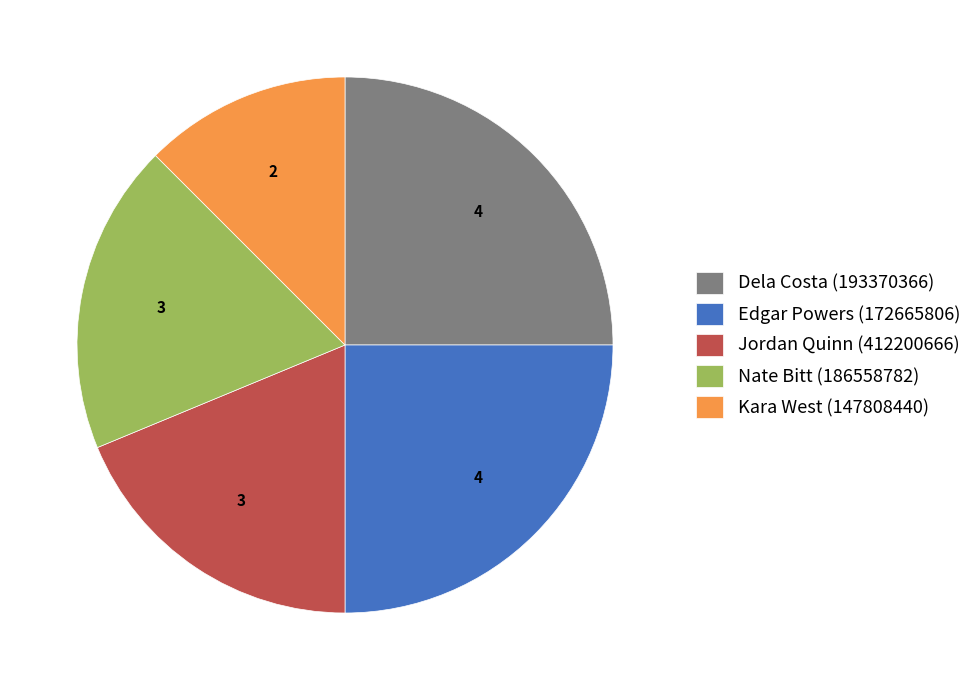

Approximately how many times larger is the value at Kara West (147808440) compared to Nate Bitt (186558782)?

0.7